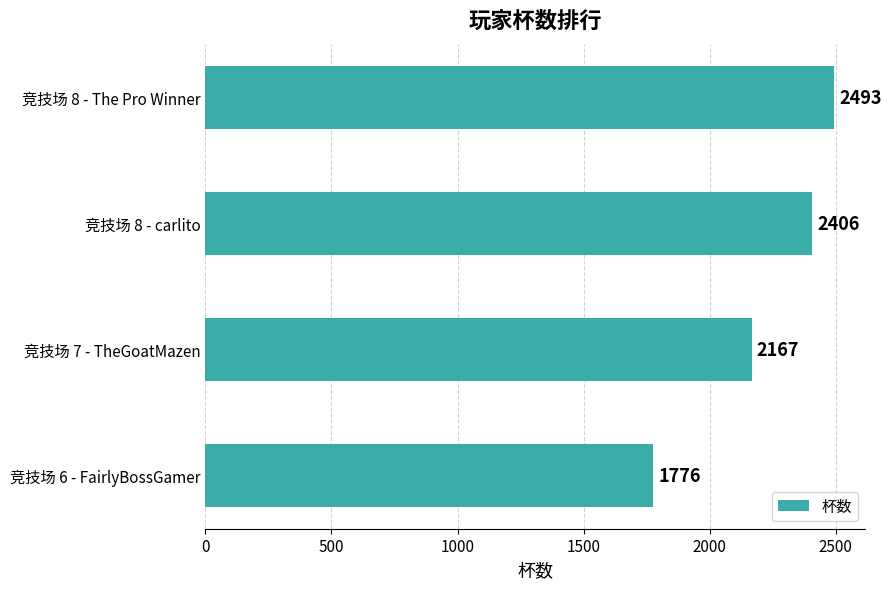

What is the value of the 1st bar from the top?

2493